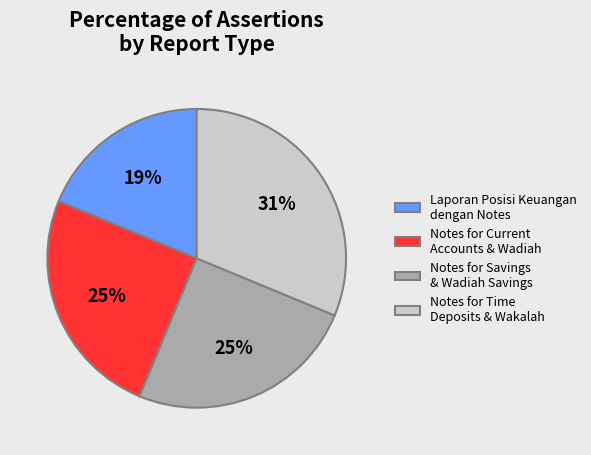

Does Laporan Posisi Keuangan dengan Notes represent more than half of the total?

No